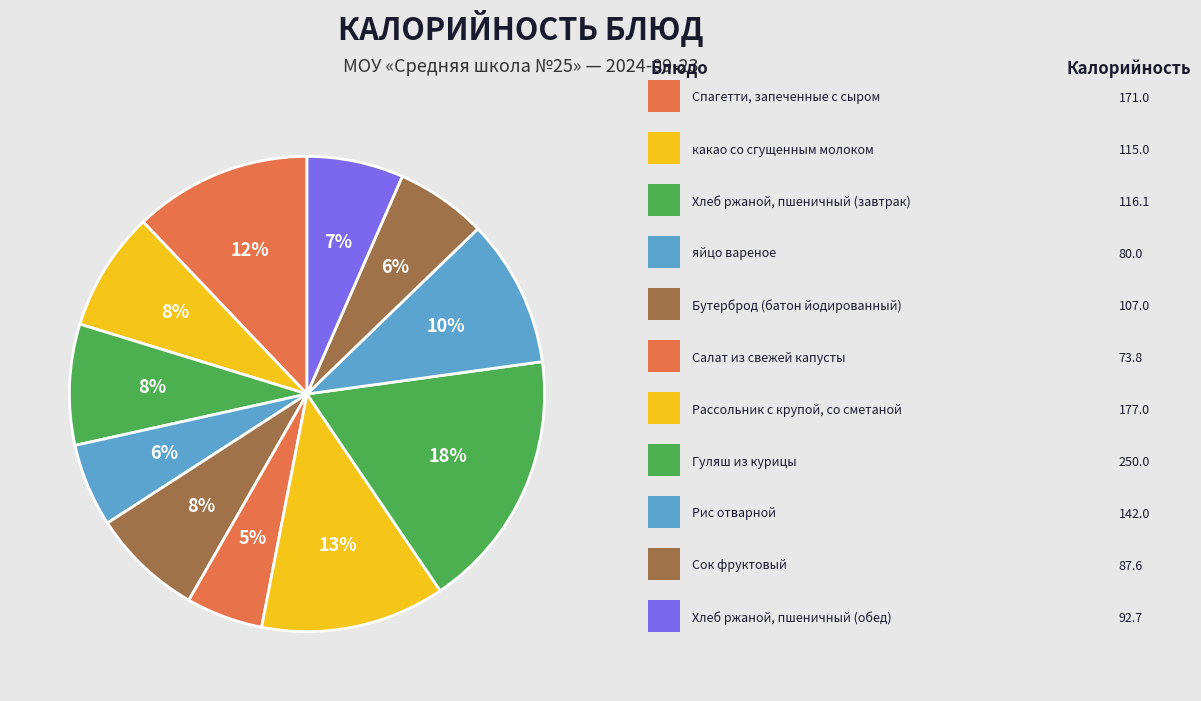

Rank the categories by value from lowest to highest.

Салат из свежей капусты, яйцо вареное, Сок фруктовый, Хлеб ржаной, пшеничный (обед), Бутерброд (батон йодированный), какао со сгущенным молоком, Хлеб ржаной, пшеничный (завтрак), Рис отварной, Спагетти, запеченные с сыром, Рассольник с крупой, со сметаной, Гуляш из курицы